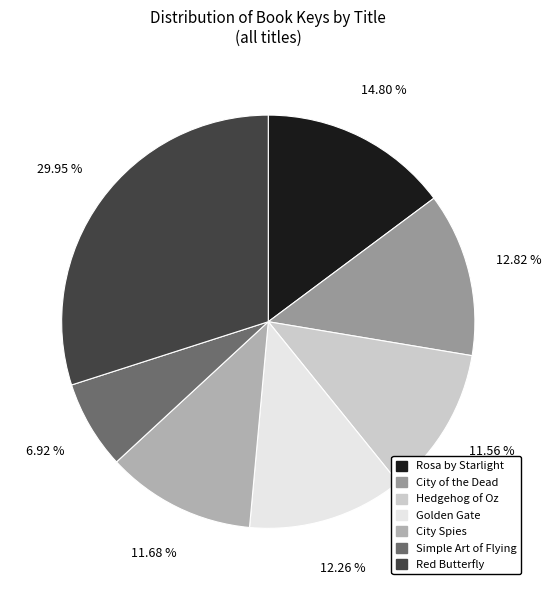

To the nearest percent, what is the combined percentage of Simple Art of Flying and Red Butterfly?

37%